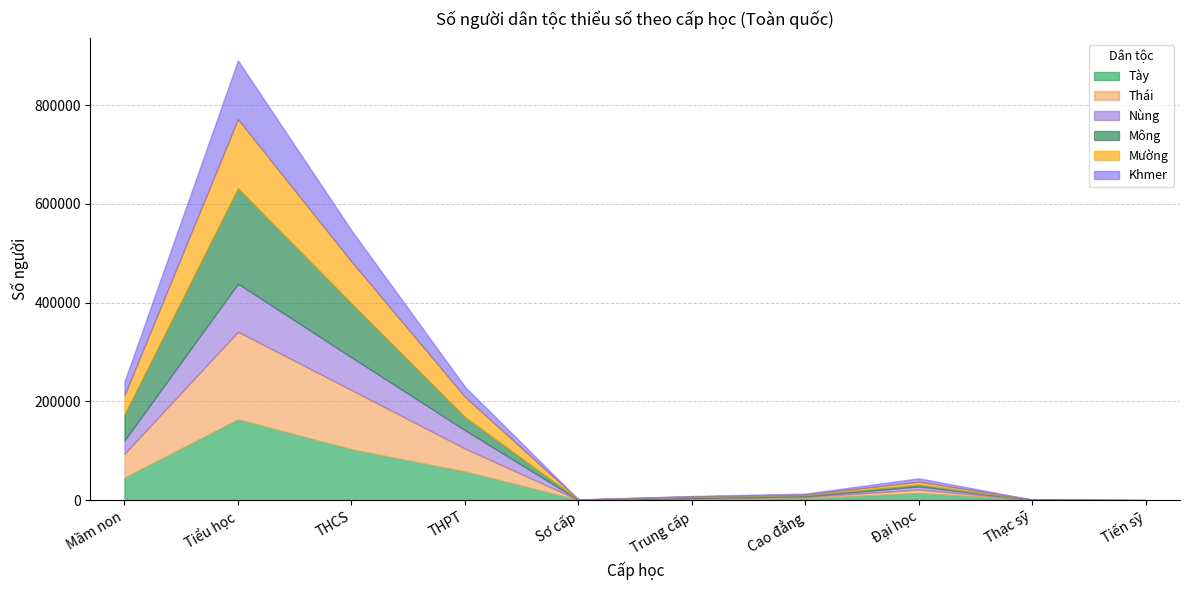

At which label is Tày closest to 81849?

THCS